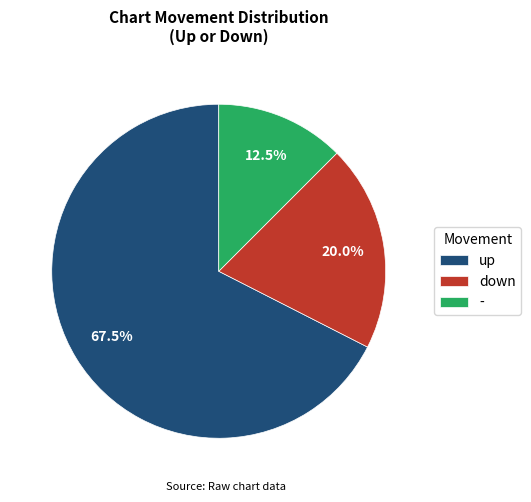

What is the ratio of the value at - to the value at down?

0.6